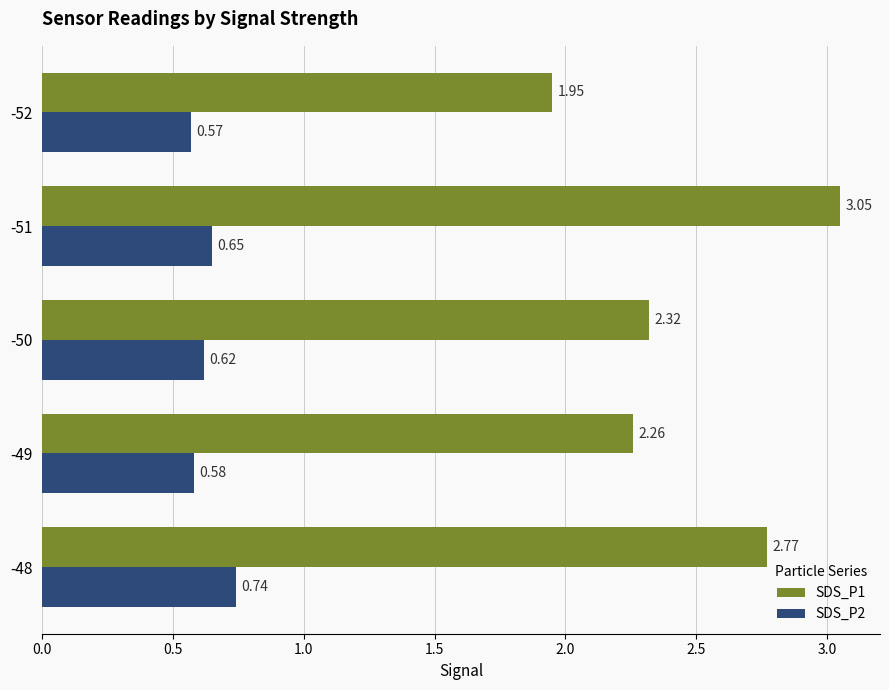

Between -50 and -51, which series saw the biggest shift?

SDS_P1